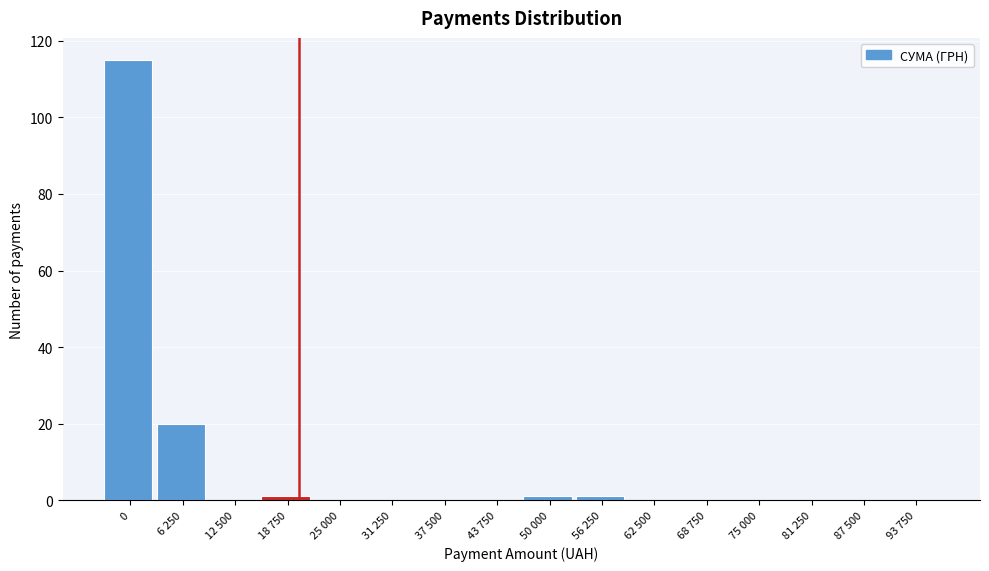

Reading left to right, extract all data points from this chart.

0=115	6 250=20	12 500=0	18 750=1	25 000=0	31 250=0	37 500=0	43 750=0	50 000=1	56 250=1	62 500=0	68 750=0	75 000=0	81 250=0	87 500=0	93 750=0